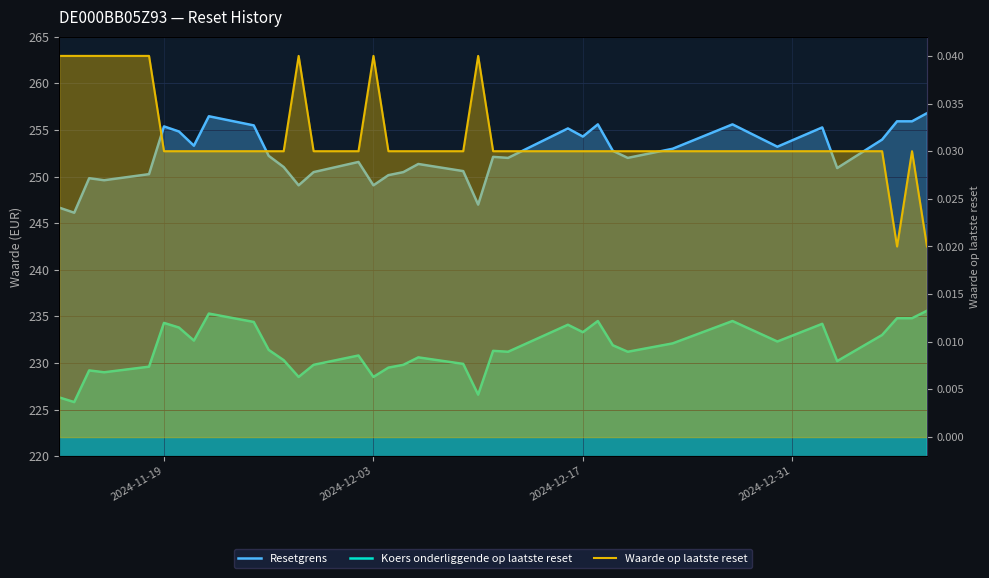

Which series has the widest spread of values?

Resetgrens